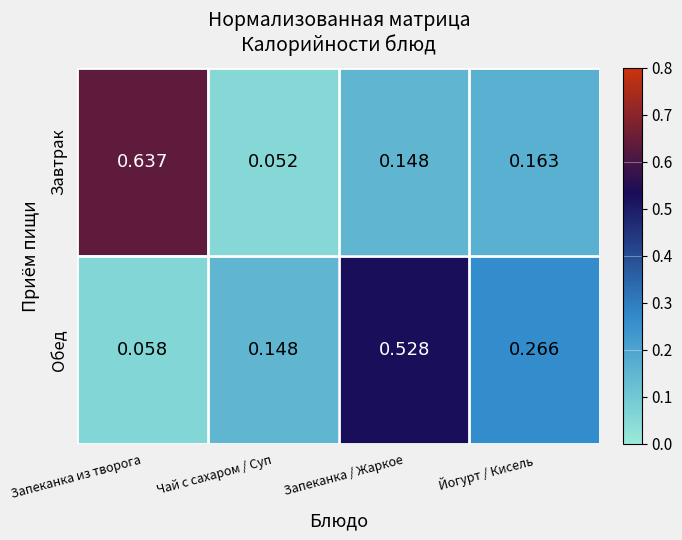

Which series has the largest range (max minus min)?

Завтрак